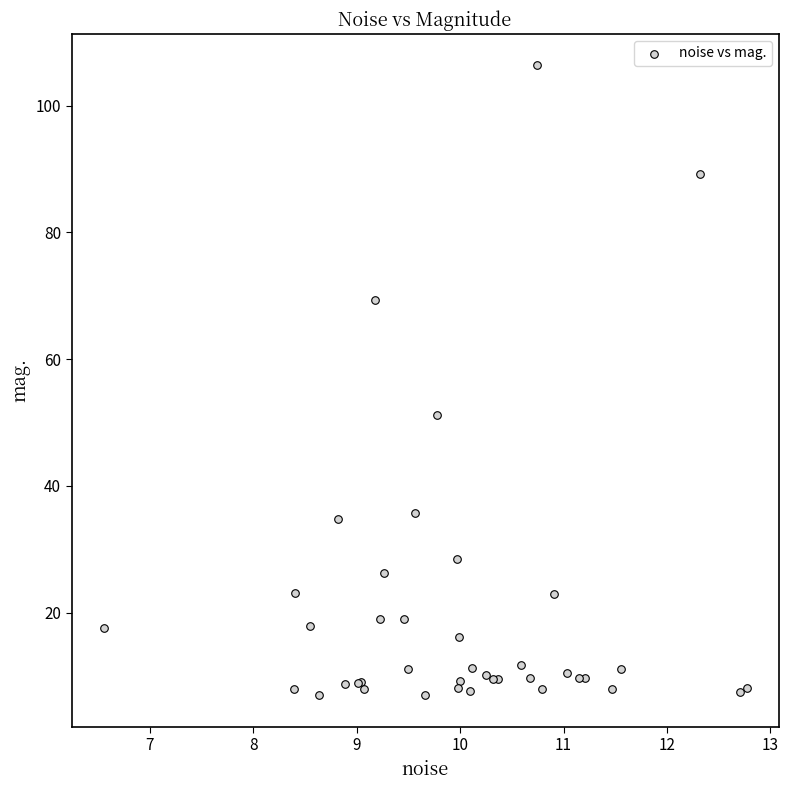

What Y value in the scatter plot is closest to 56?

51.2